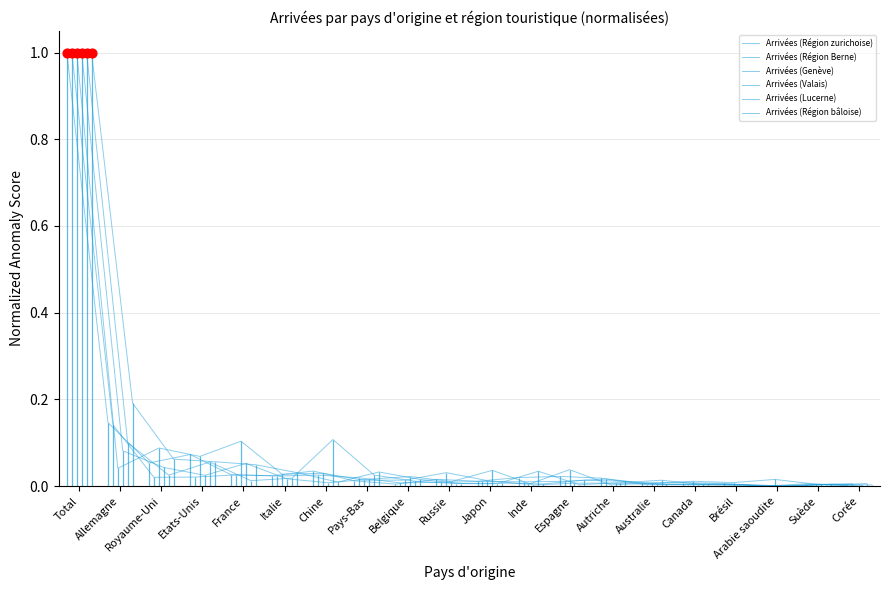

Is the value of Arrivées (Valais) at Australie greater than the value of Arrivées (Région Berne) at Japon?

No